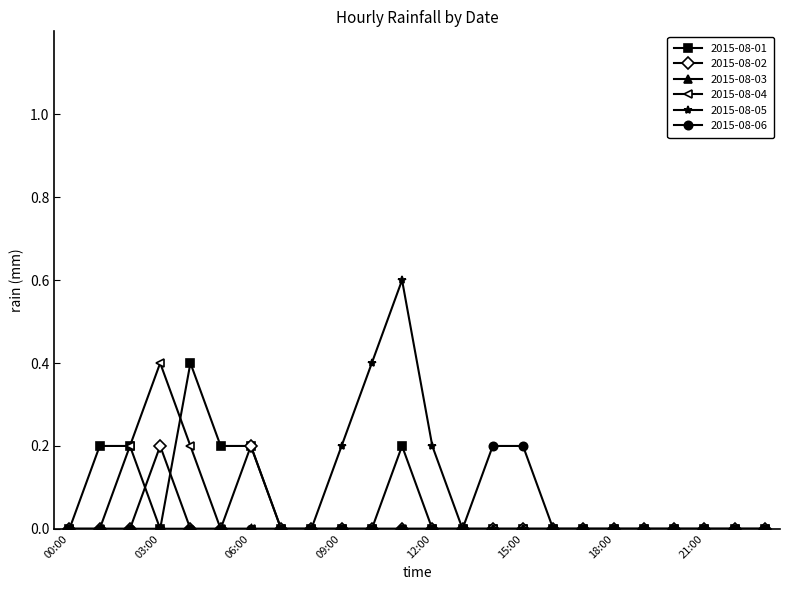

What is the maximum value shown in the chart?

0.6